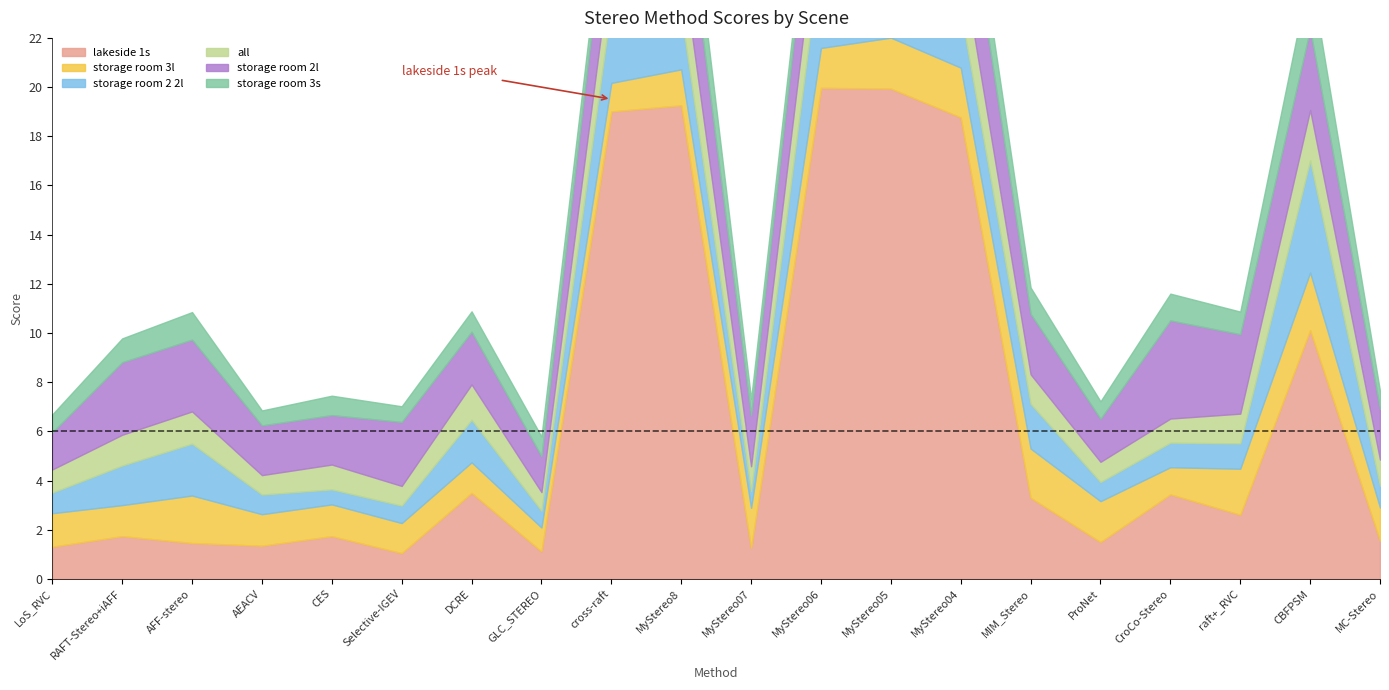

Which series has the widest spread of values?

lakeside 1s